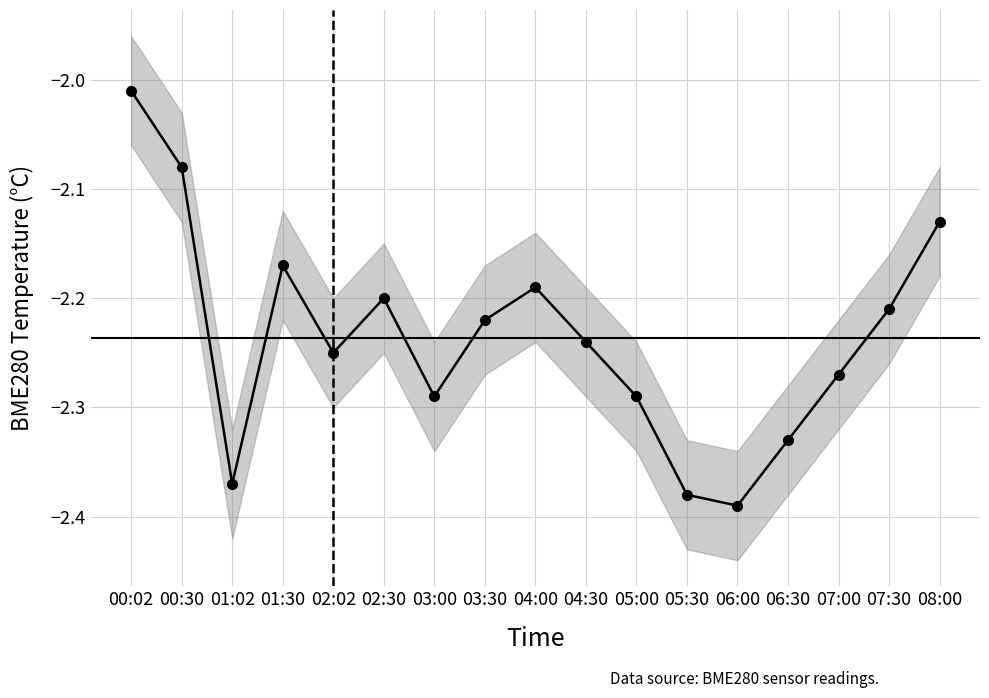

The chart shows a value of -2.3 at 03:00. True or false?

True